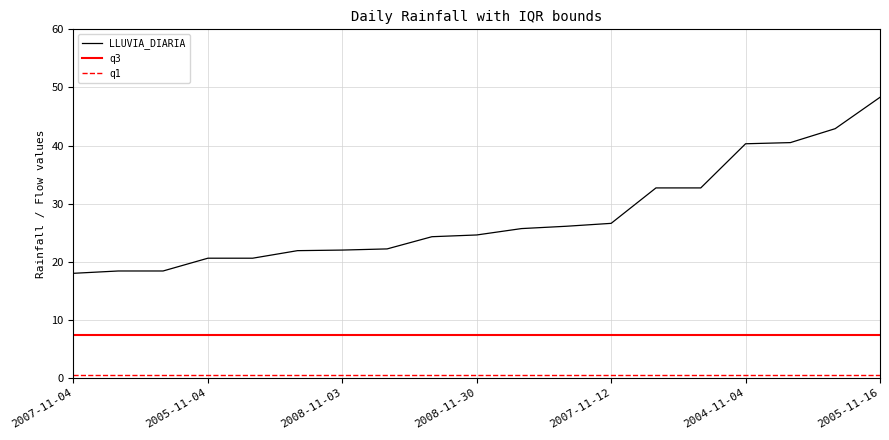

Which series has the largest total across all categories?

LLUVIA_DIARIA